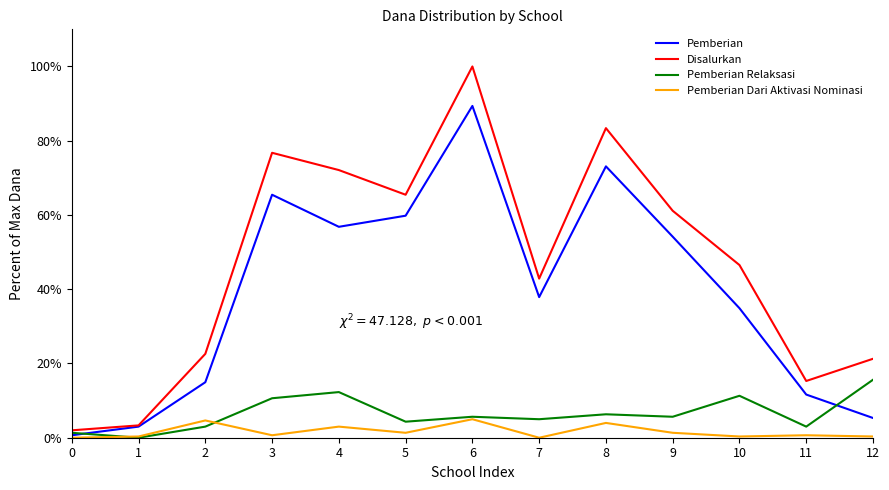

How many values in the Pemberian series are below 37?

6